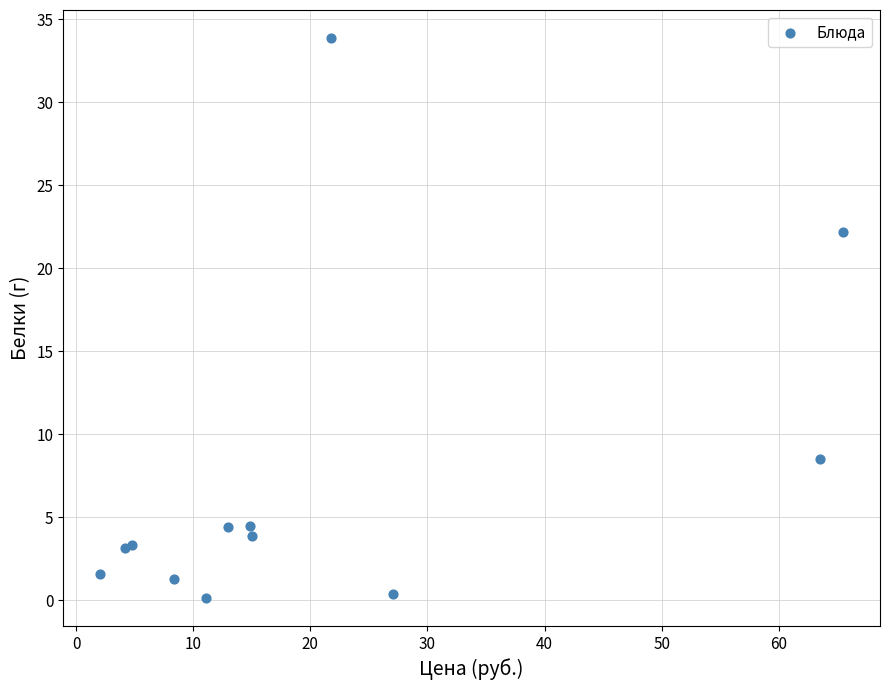

What Y value in the scatter plot is closest to 17?

22.2